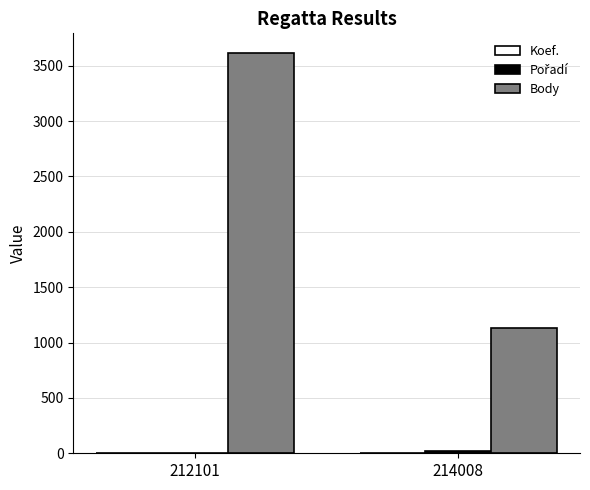

Is it true that Body equals 1131 at 214008?

True